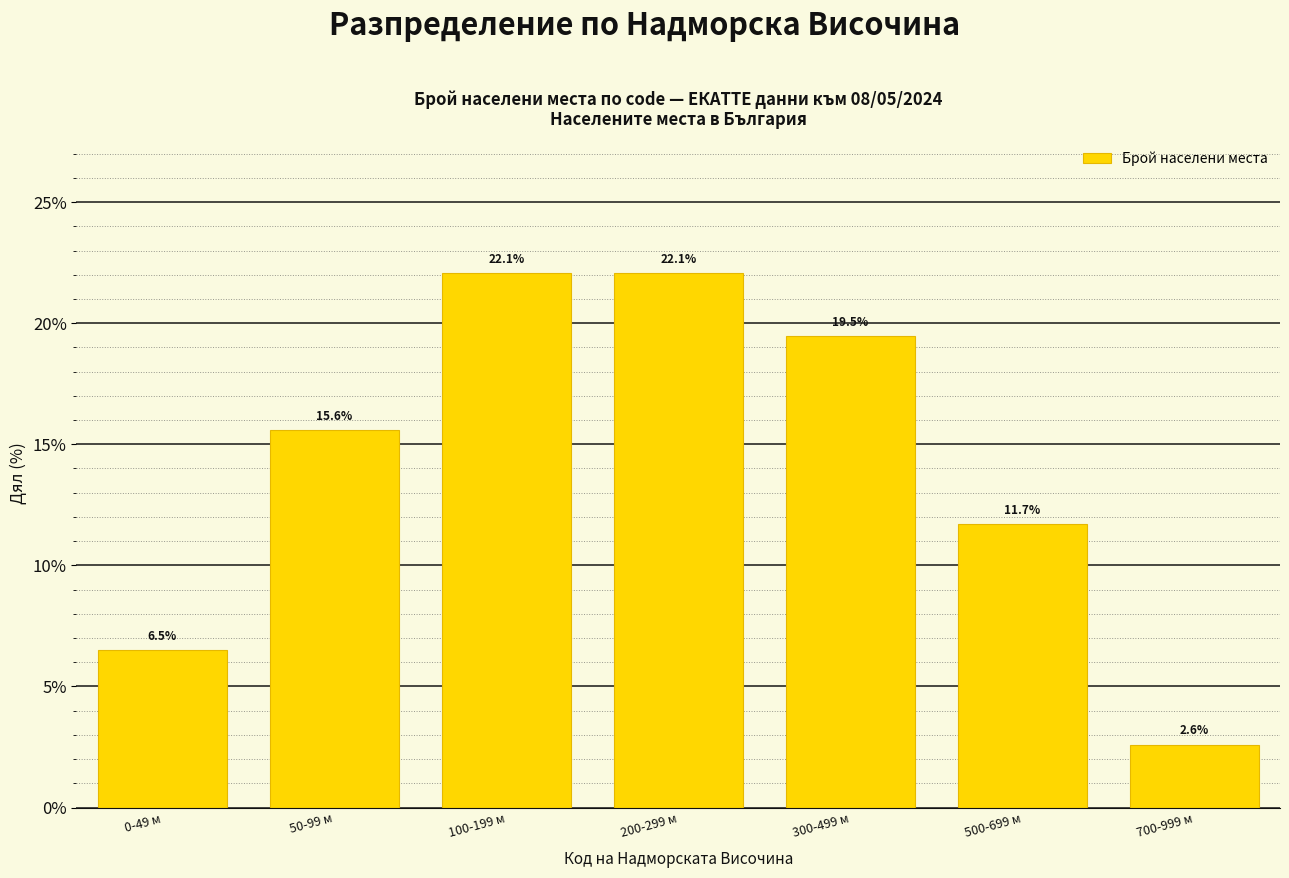

Reading left to right, list all the values displayed in this chart.

6.5	15.6	22.1	22.1	19.5	11.7	2.6